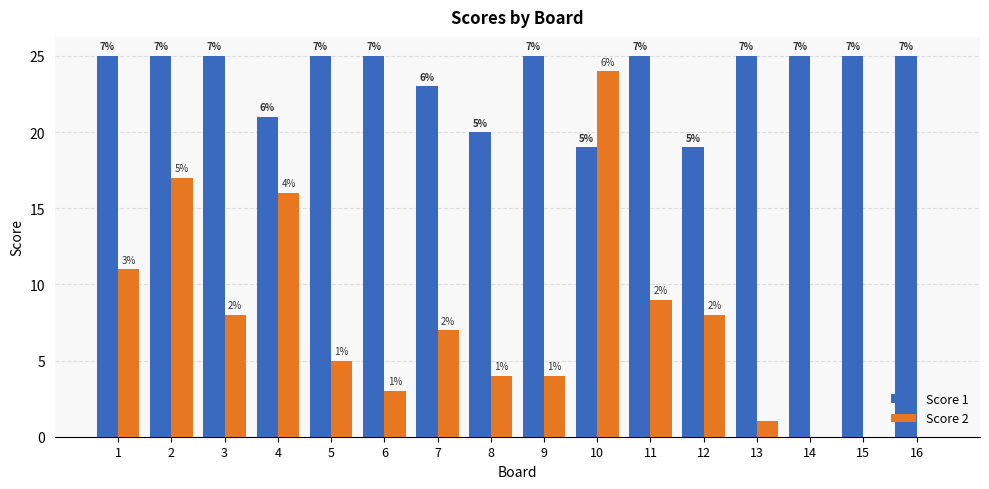

The value of Score 2 at 9 is 6. True or false?

False